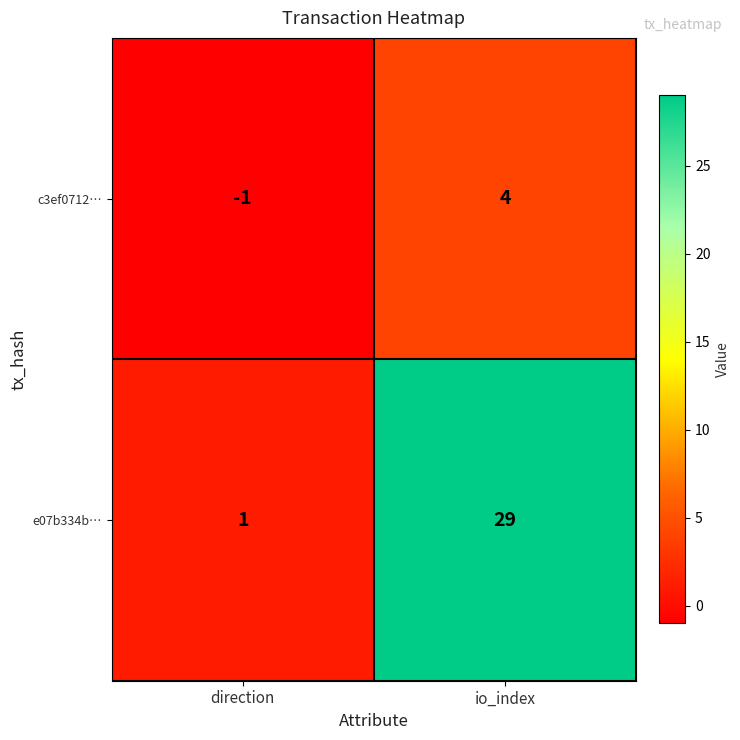

At which category does the chart reach its minimum across all series?

direction